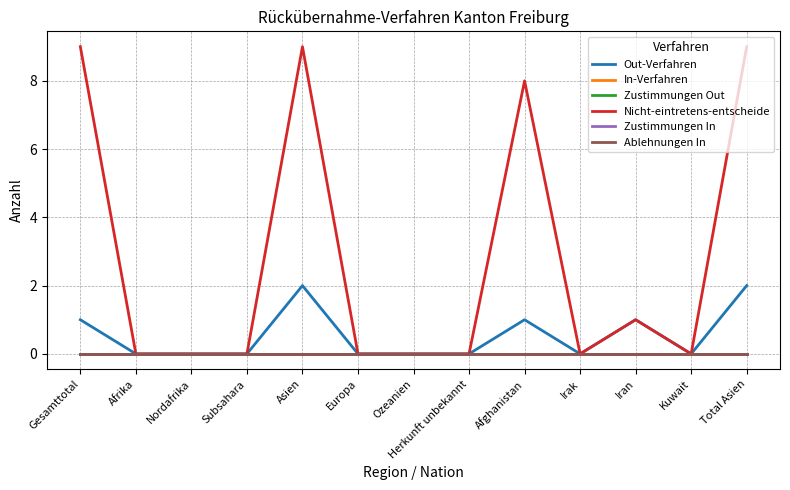

Rank the categories by Ablehnungen In value from lowest to highest.

Gesamttotal, Afrika, Nordafrika, Subsahara, Asien, Europa, Ozeanien, Herkunft unbekannt, Afghanistan, Irak, Iran, Kuwait, Total Asien